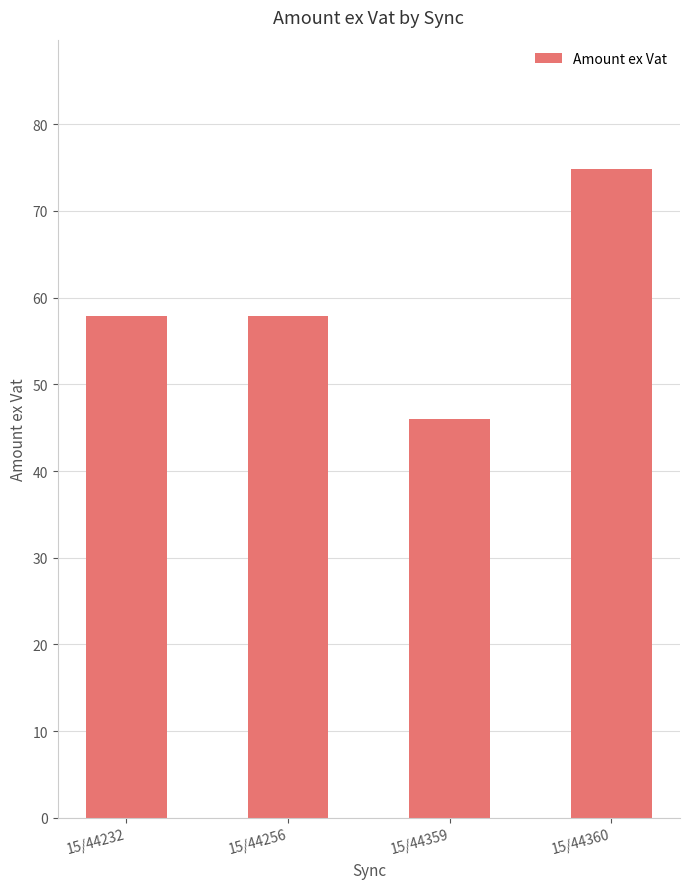

What is the sum of all values?

236.6